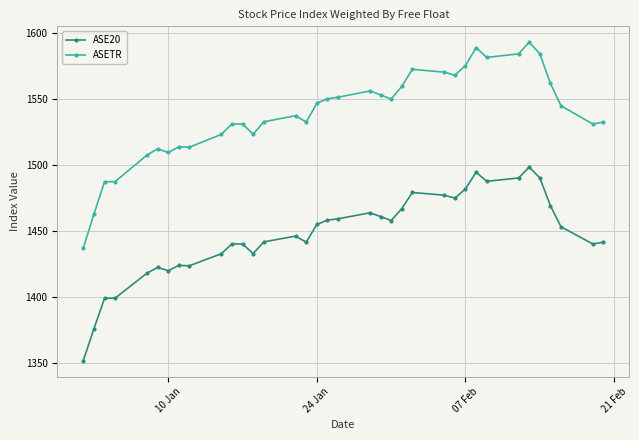

Which series has the largest range (max minus min)?

ASETR